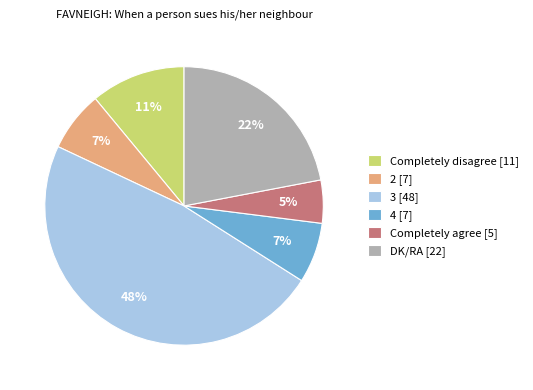

Do 3 and Completely agree together represent more than half of the pie?

Yes